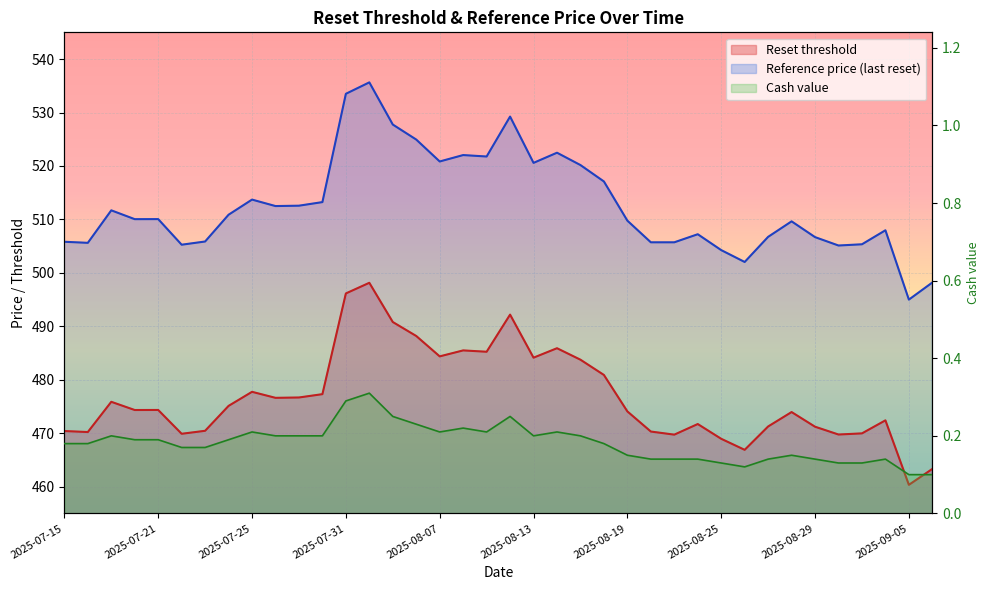

Which series has the largest range (max minus min)?

Reference price (last reset)